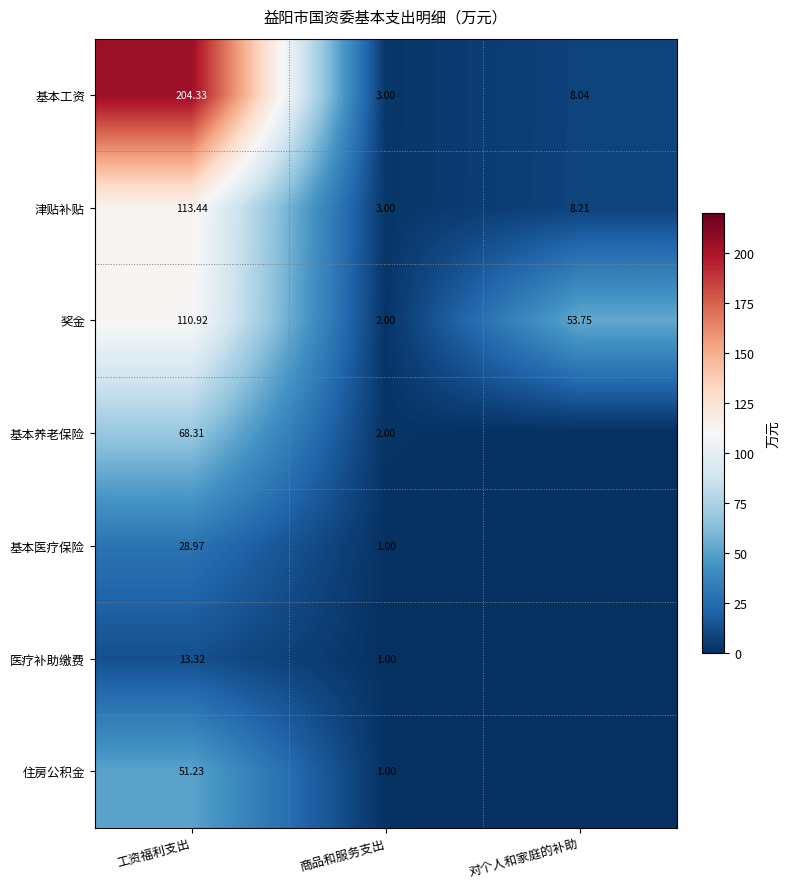

What is the total value across all series at 工资福利支出?

590.5